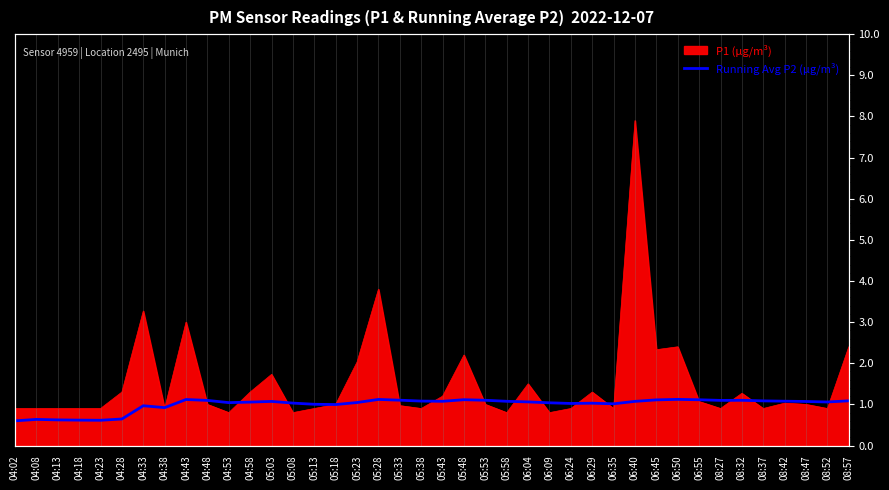

What position from the right is 04:48?

31